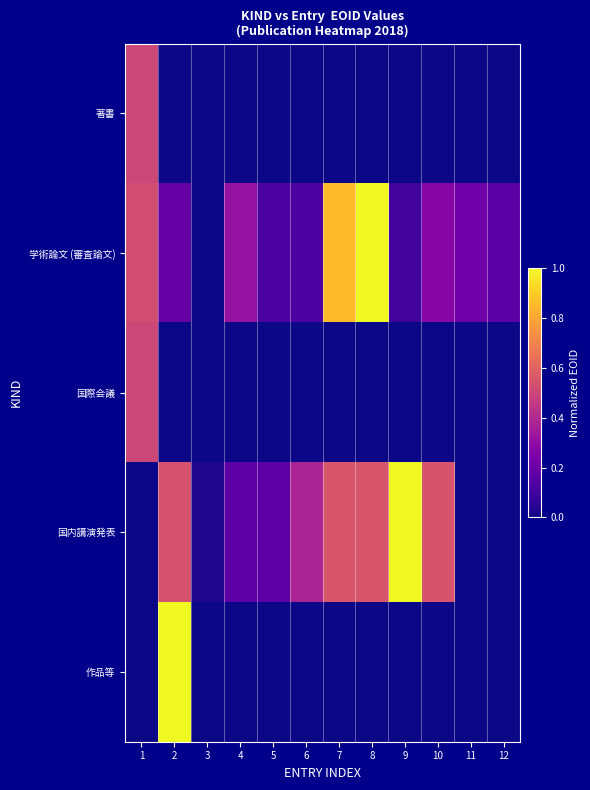

At which category is the sum across all series the highest?

2